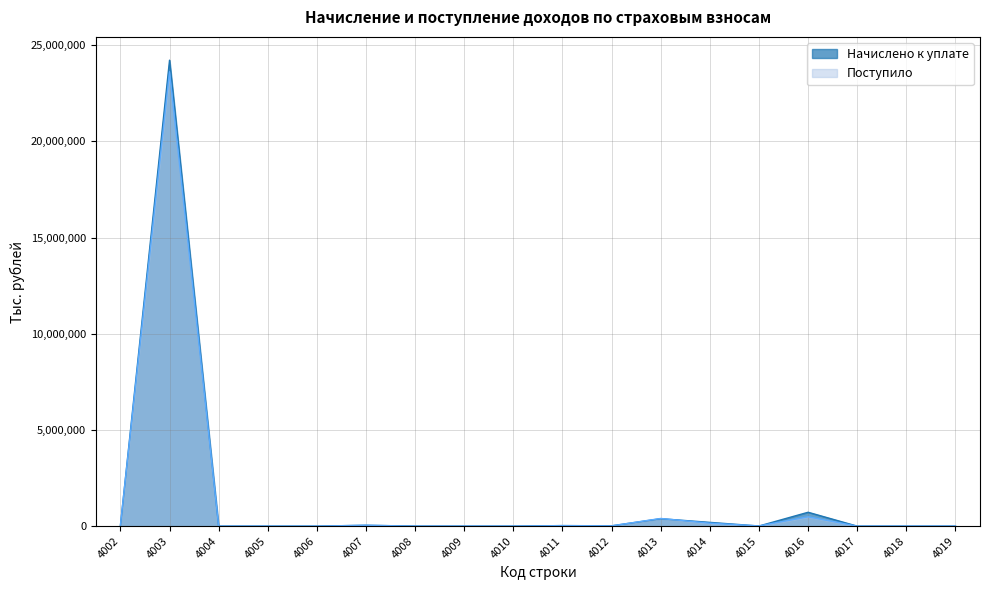

At which label does Начислено к уплате reach its minimum?

4006